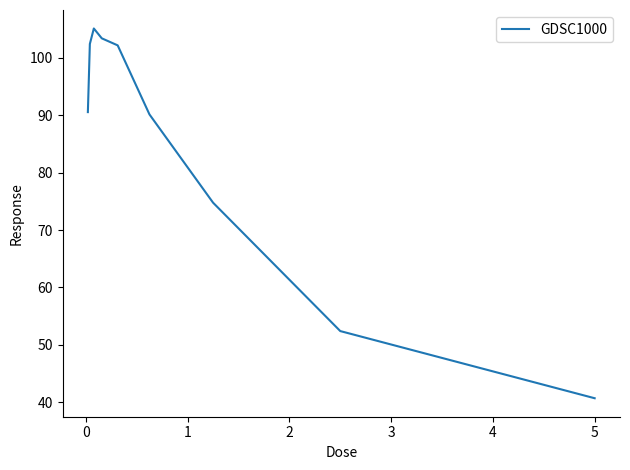

What is the smallest value displayed?

40.7